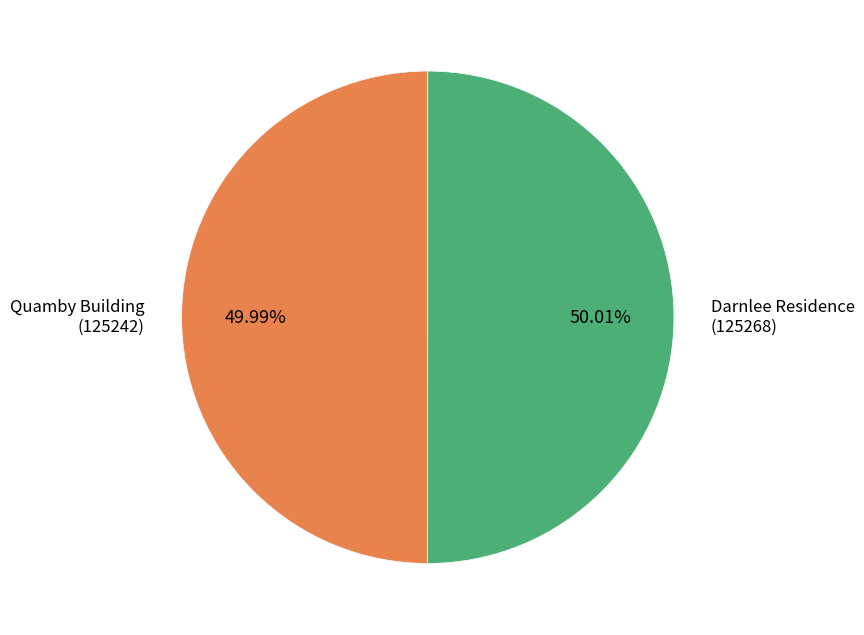

Does any single category account for the majority?

Yes